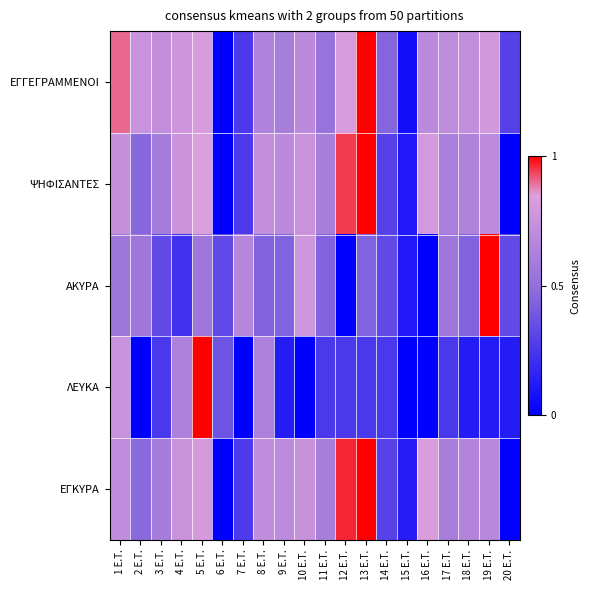

Reading left to right, extract all data points from this chart.

ΕΓΓΕΓΡΑΜΜΕΝΟΙ: 1 E.T.=0.9	2 E.T.=0.8	3 E.T.=0.7	4 E.T.=0.8	5 E.T.=0.8	6 E.T.=0.0	7 E.T.=0.3	8 E.T.=0.6	9 E.T.=0.6	10 E.T.=0.7	11 E.T.=0.5	12 E.T.=0.8	13 E.T.=1.0	14 E.T.=0.5	15 E.T.=0.1	16 E.T.=0.7	17 E.T.=0.7	18 E.T.=0.7	19 E.T.=0.8	20 E.T.=0.3
ΨΗΦΙΣΑΝΤΕΣ: 1 E.T.=0.7	2 E.T.=0.5	3 E.T.=0.6	4 E.T.=0.8	5 E.T.=0.8	6 E.T.=0.0	7 E.T.=0.3	8 E.T.=0.7	9 E.T.=0.7	10 E.T.=0.8	11 E.T.=0.6	12 E.T.=0.9	13 E.T.=1.0	14 E.T.=0.3	15 E.T.=0.1	16 E.T.=0.8	17 E.T.=0.6	18 E.T.=0.6	19 E.T.=0.7	20 E.T.=0.0
ΑΚΥΡΑ: 1 E.T.=0.6	2 E.T.=0.6	3 E.T.=0.3	4 E.T.=0.2	5 E.T.=0.6	6 E.T.=0.3	7 E.T.=0.7	8 E.T.=0.4	9 E.T.=0.4	10 E.T.=0.8	11 E.T.=0.4	12 E.T.=0.0	13 E.T.=0.4	14 E.T.=0.3	15 E.T.=0.1	16 E.T.=0.0	17 E.T.=0.6	18 E.T.=0.4	19 E.T.=1.0	20 E.T.=0.3
ΛΕΥΚΑ: 1 E.T.=0.8	2 E.T.=0.0	3 E.T.=0.2	4 E.T.=0.6	5 E.T.=1.0	6 E.T.=0.4	7 E.T.=0.0	8 E.T.=0.6	9 E.T.=0.1	10 E.T.=0.0	11 E.T.=0.2	12 E.T.=0.2	13 E.T.=0.2	14 E.T.=0.2	15 E.T.=0.0	16 E.T.=0.0	17 E.T.=0.2	18 E.T.=0.1	19 E.T.=0.1	20 E.T.=0.1
ΕΓΚΥΡΑ: 1 E.T.=0.7	2 E.T.=0.5	3 E.T.=0.6	4 E.T.=0.8	5 E.T.=0.8	6 E.T.=0.0	7 E.T.=0.3	8 E.T.=0.7	9 E.T.=0.7	10 E.T.=0.7	11 E.T.=0.6	12 E.T.=1.0	13 E.T.=1.0	14 E.T.=0.3	15 E.T.=0.1	16 E.T.=0.8	17 E.T.=0.6	18 E.T.=0.6	19 E.T.=0.7	20 E.T.=0.0